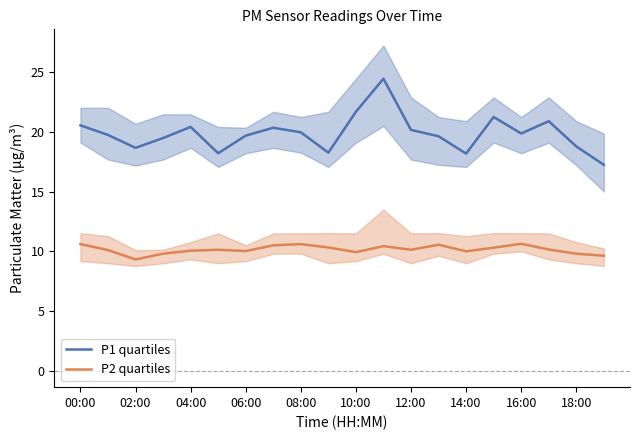

What is the value of the P1 quartiles point at the 16th from the left?

21.2